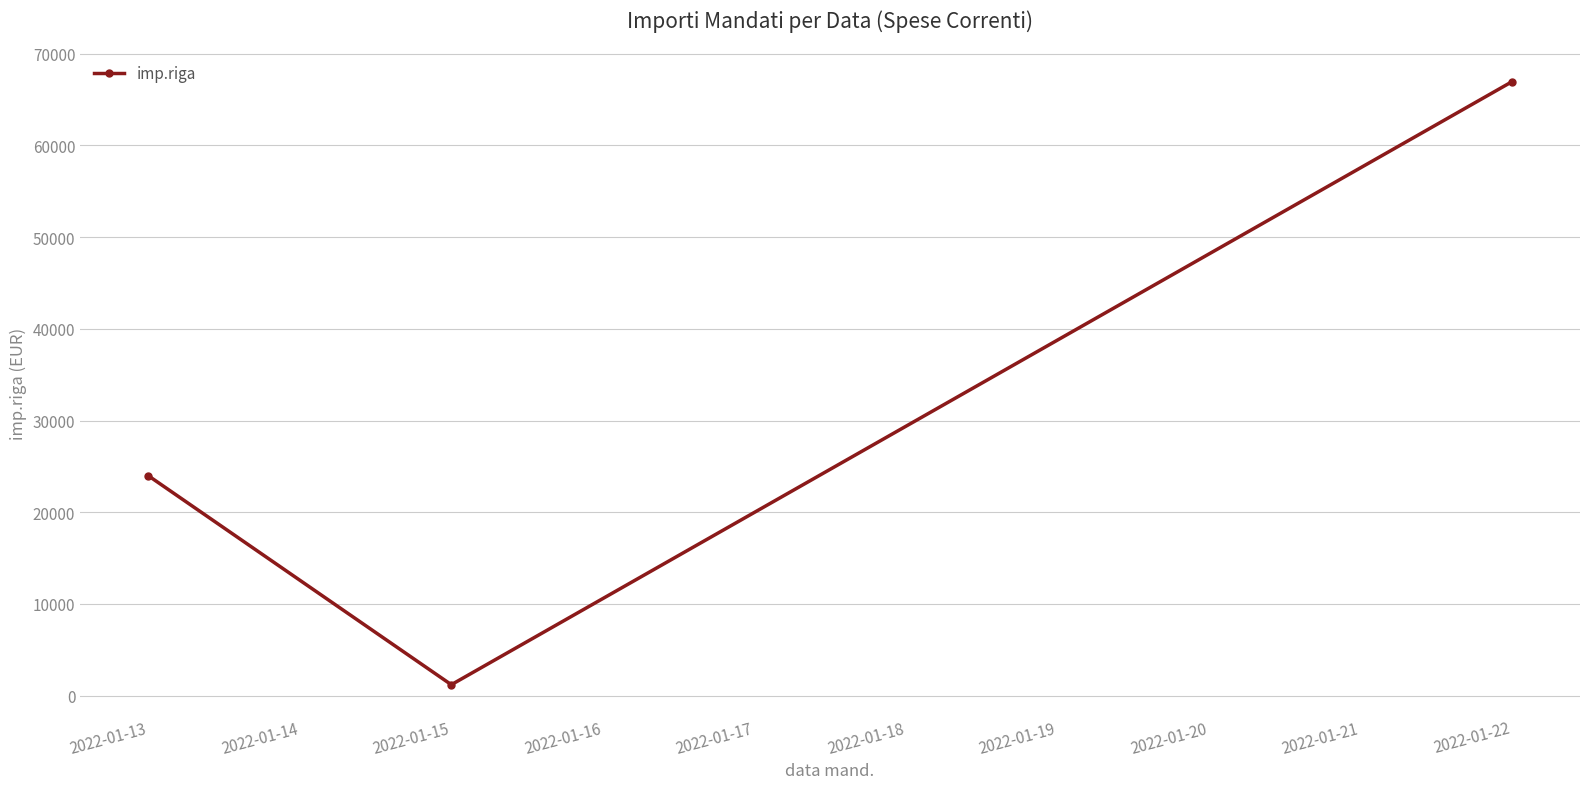

What is the ratio of the value at 2022-01-13 to the value at 2022-01-15?

20.1